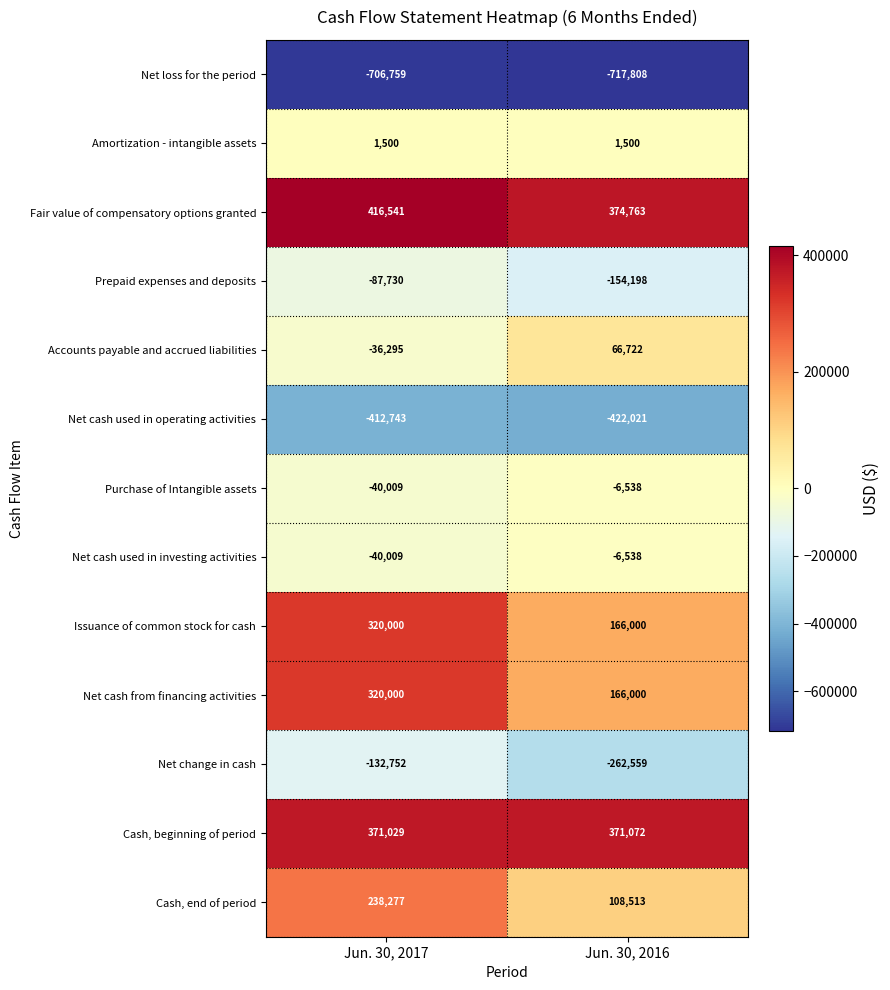

List the labels in order of Cash, beginning of period value, largest first.

Jun. 30, 2016, Jun. 30, 2017